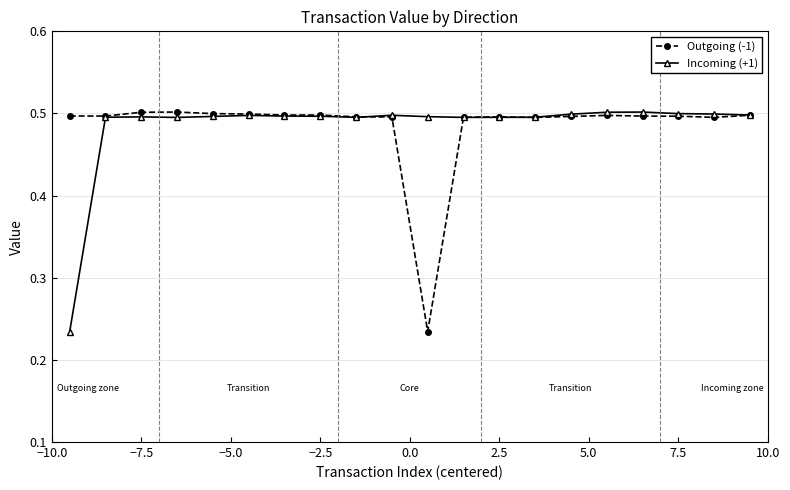

How many distinct data groups are displayed?

2